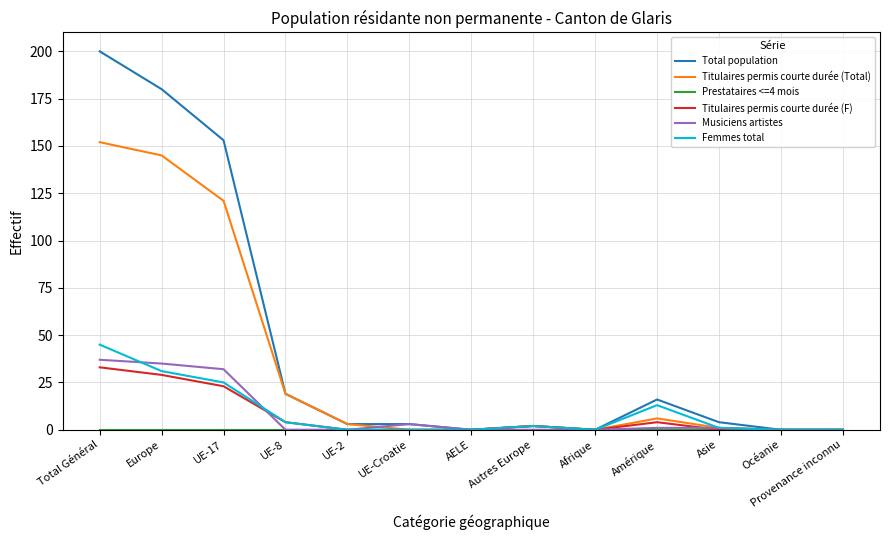

The Musiciens artistes series shows 56 at Europe. True or false?

False